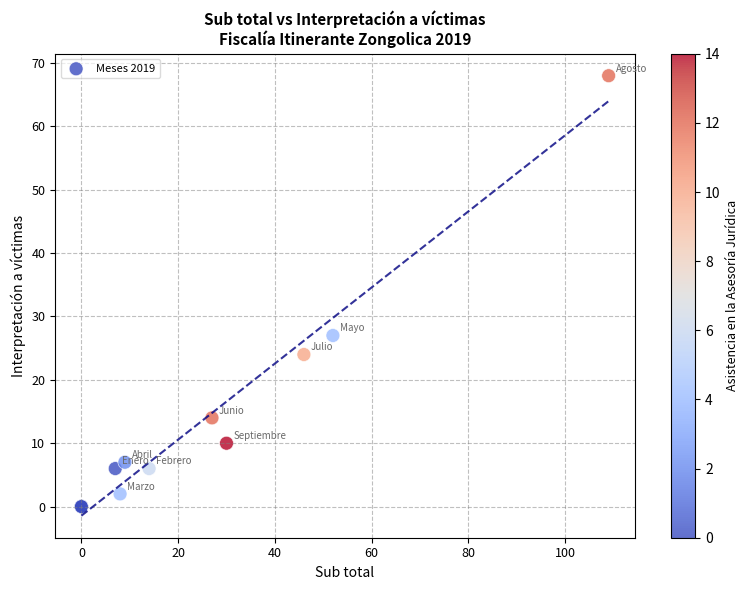

What Y value in the scatter plot is closest to 34?

27